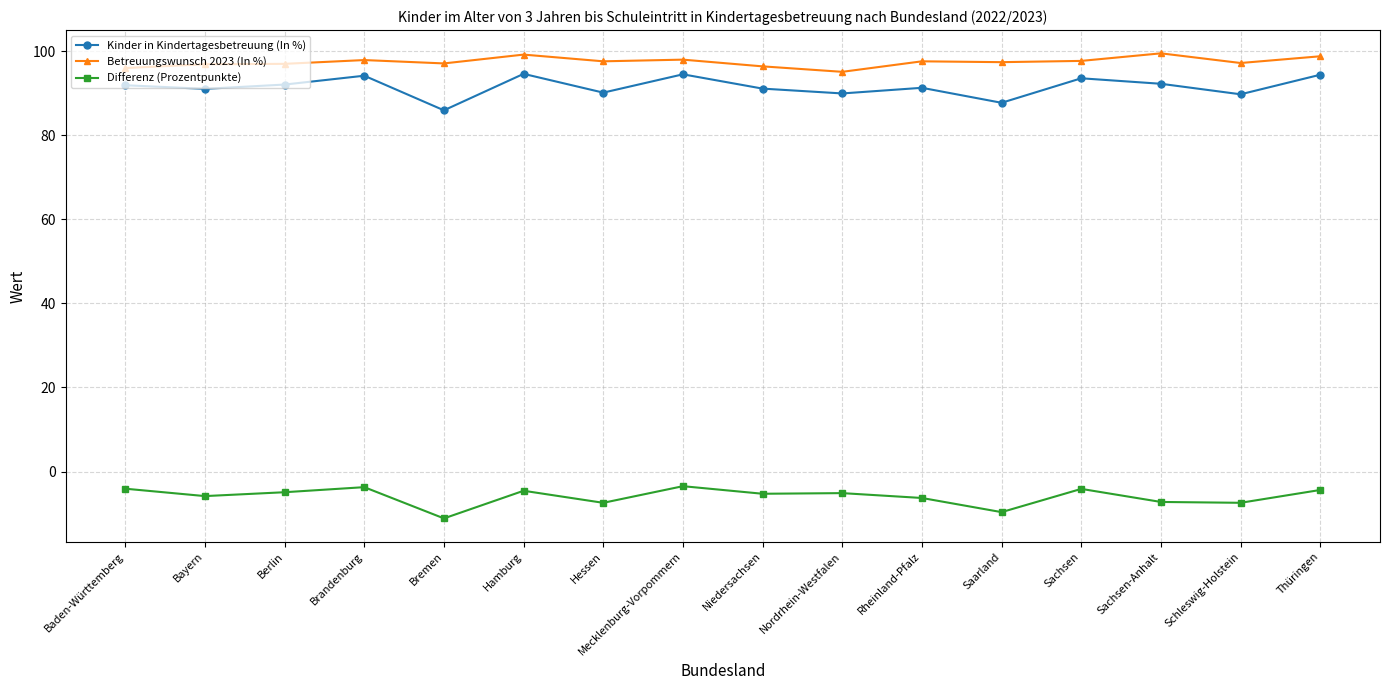

At Rheinland-Pfalz, list the series in order from largest to smallest.

Betreuungswunsch 2023 (In %), Kinder in Kindertagesbetreuung (In %), Differenz (Prozentpunkte)